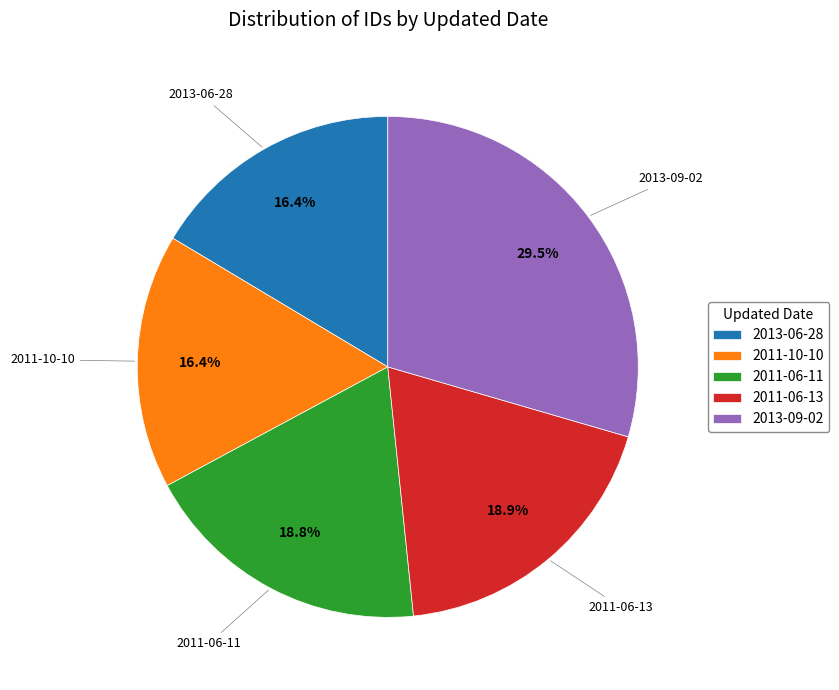

How many slices are in this pie chart?

5